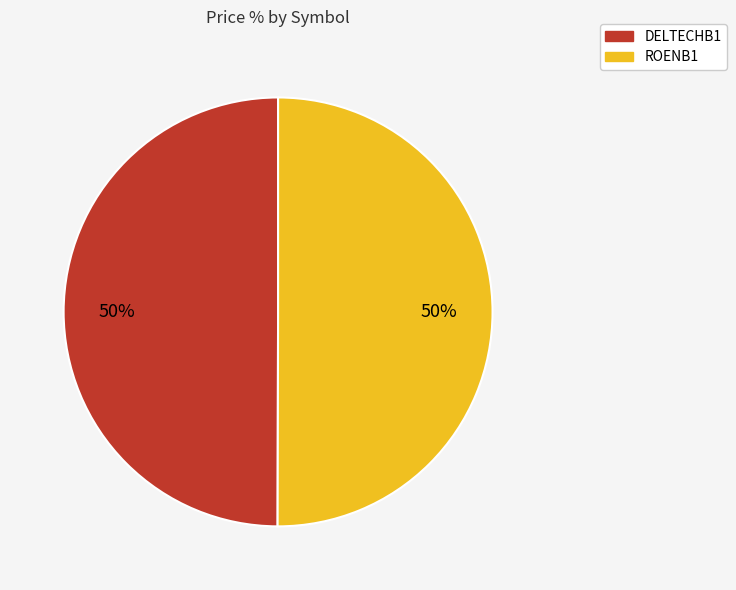

The ROENB1 slice represents 50% of the pie. True or false?

True